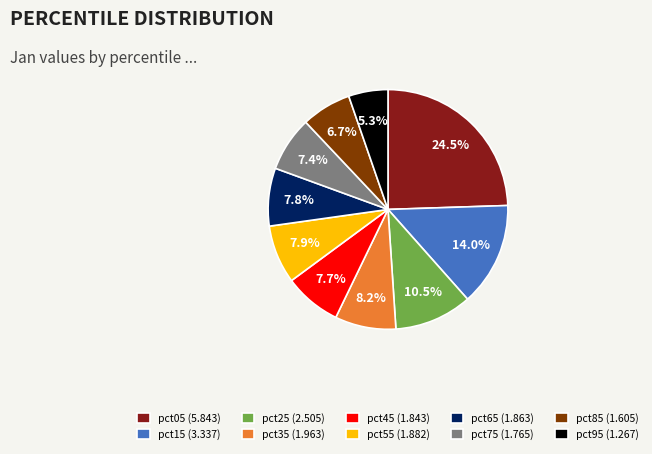

Does pct95 account for over 50% of the chart?

No